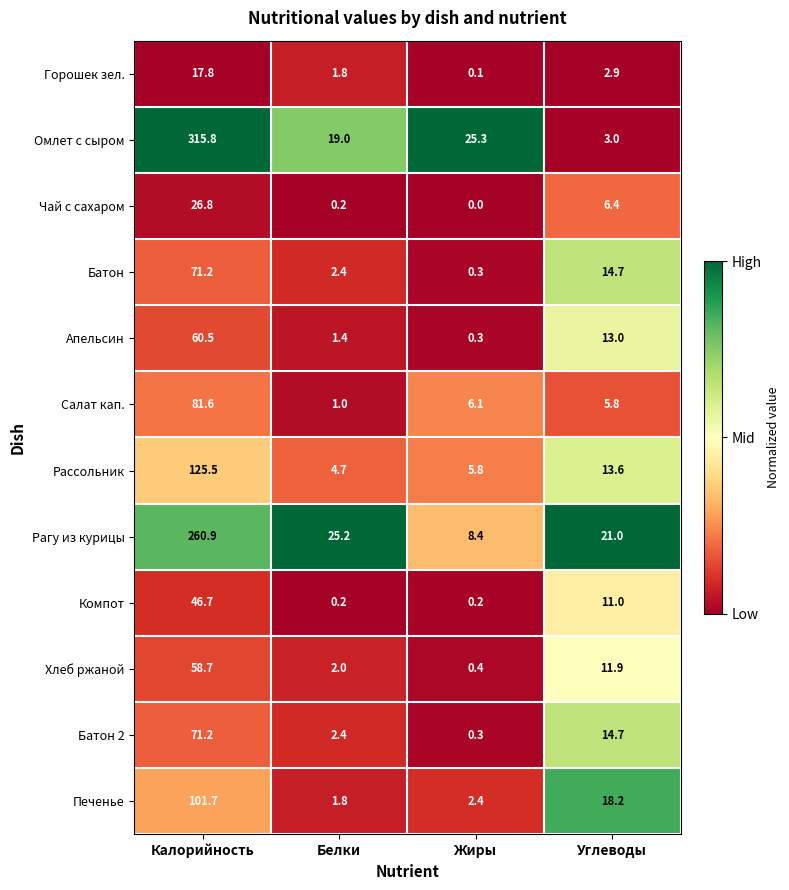

At which label does Печенье reach its peak?

Калорийность